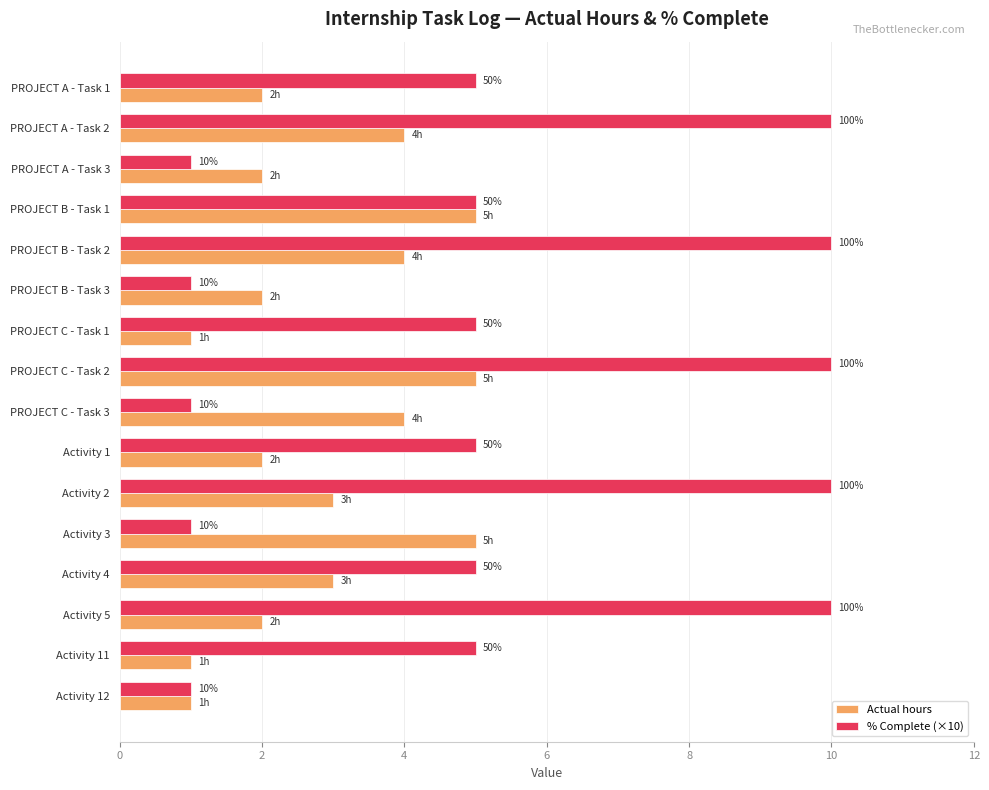

Does the chart contain any negative values?

No